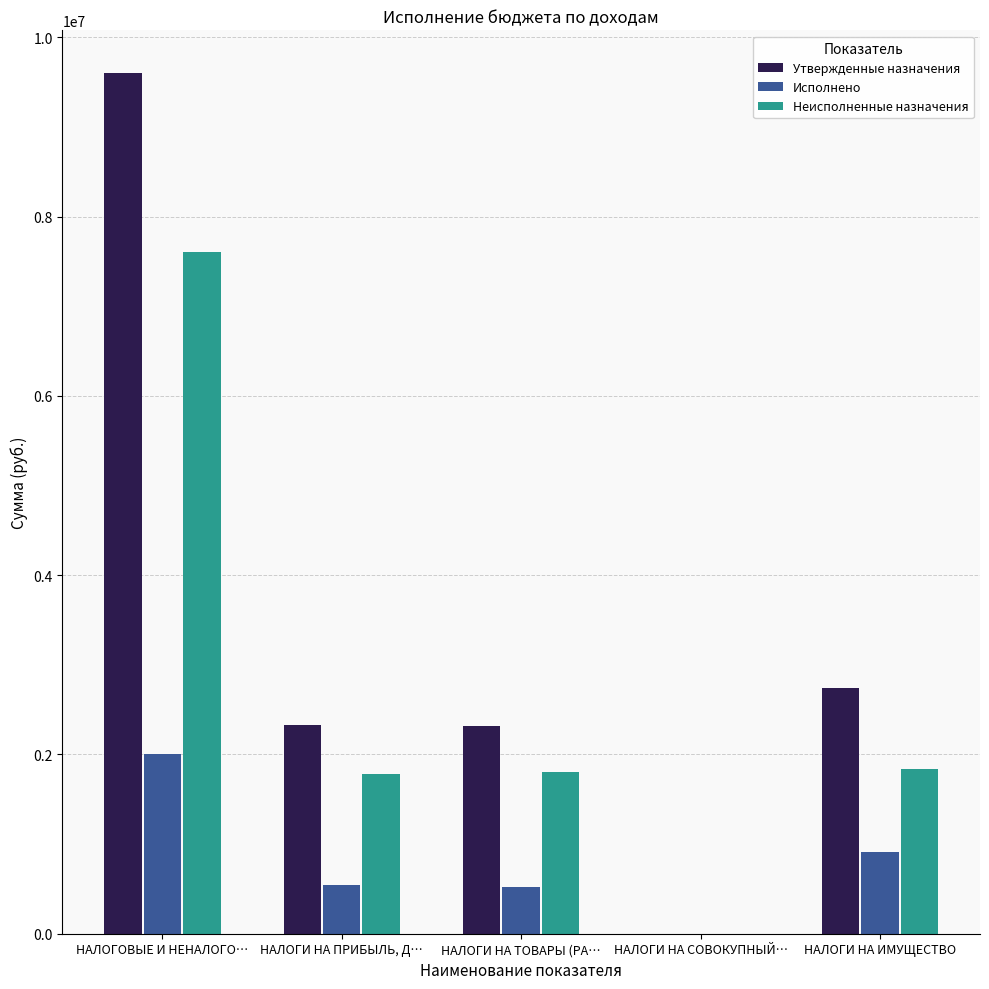

Which series has the largest total across all categories?

Утвержденные назначения